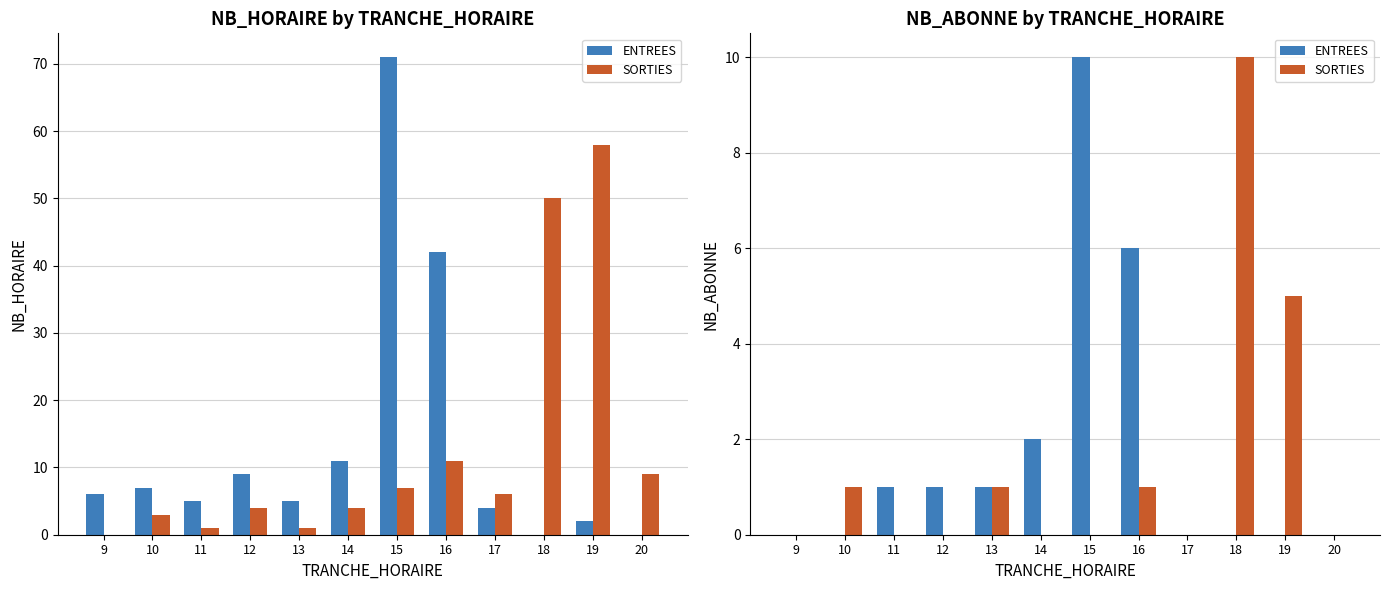

Count the number of categories in the chart.

12